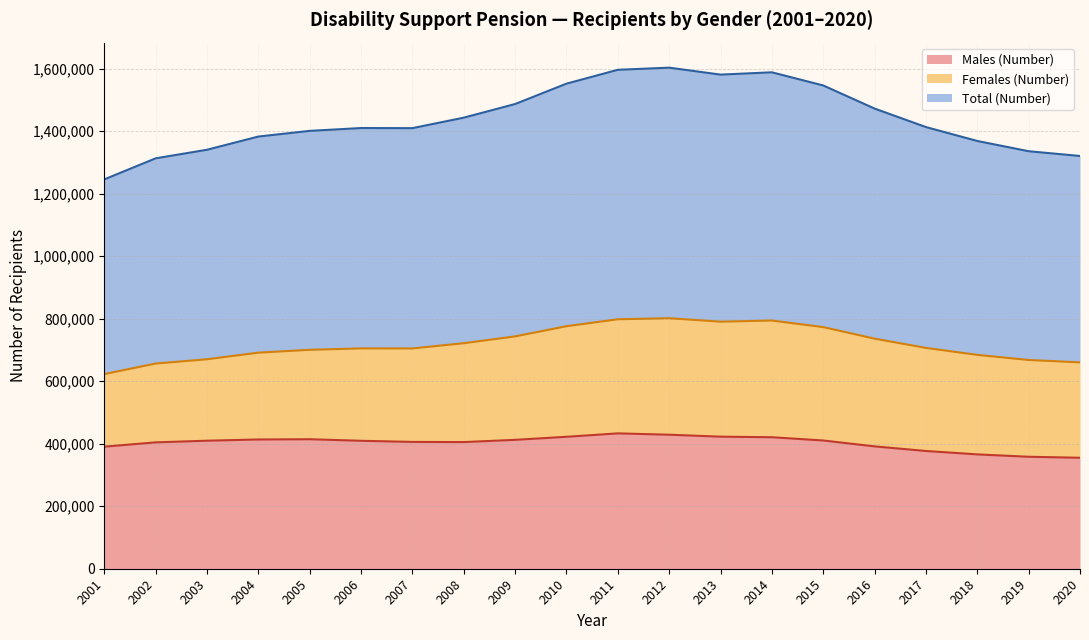

Between 2002 and 2008, which series saw the biggest shift?

Total (Number)